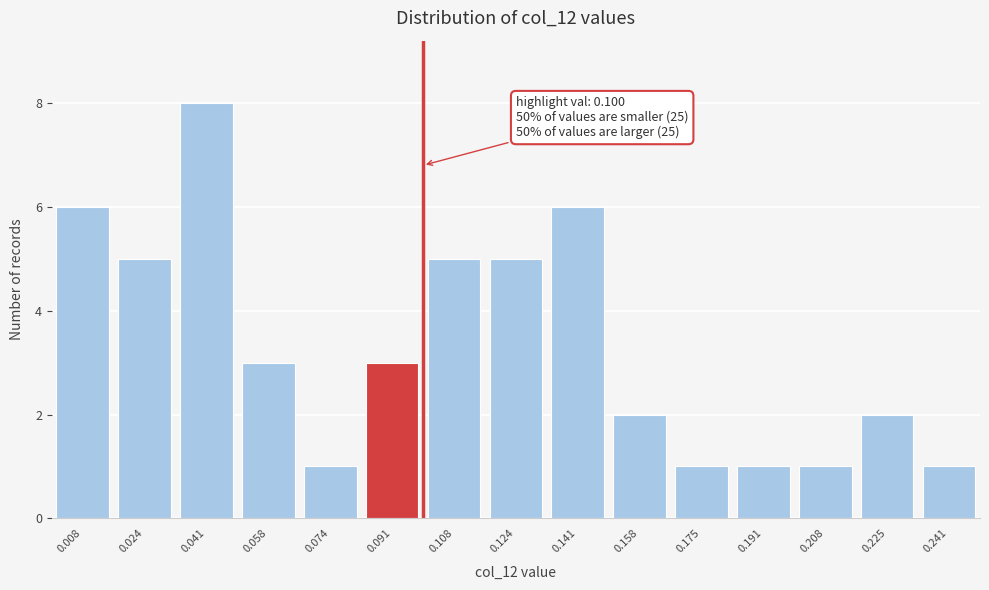

Reading left to right, transcribe all the data shown in this chart.

6	5	8	3	1	3	5	5	6	2	1	1	1	2	1